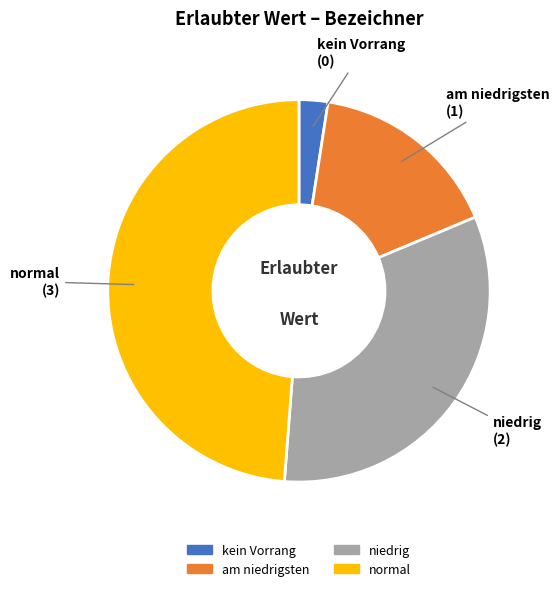

Is it true that am niedrigsten is 26% of the pie?

False